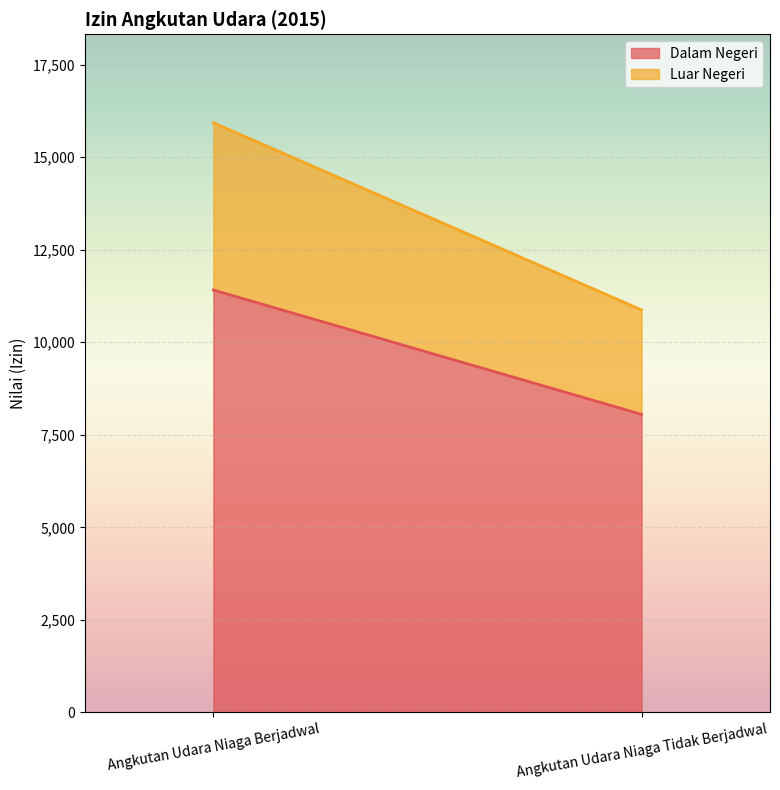

What is the difference between the maximum and minimum values in the Luar Negeri series?

1697